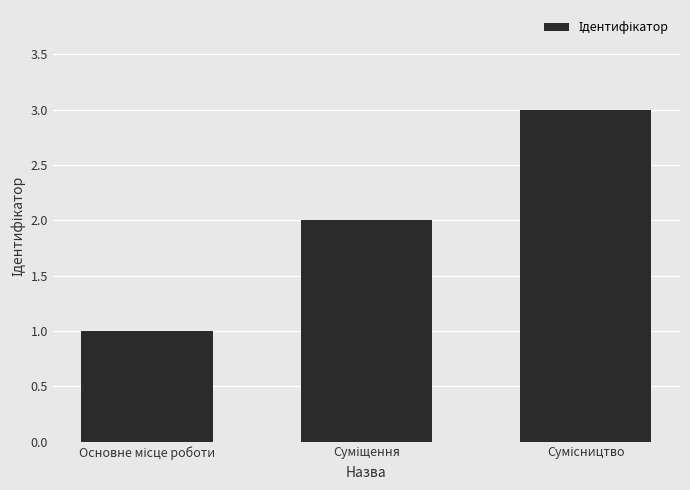

What is the greatest value displayed?

3